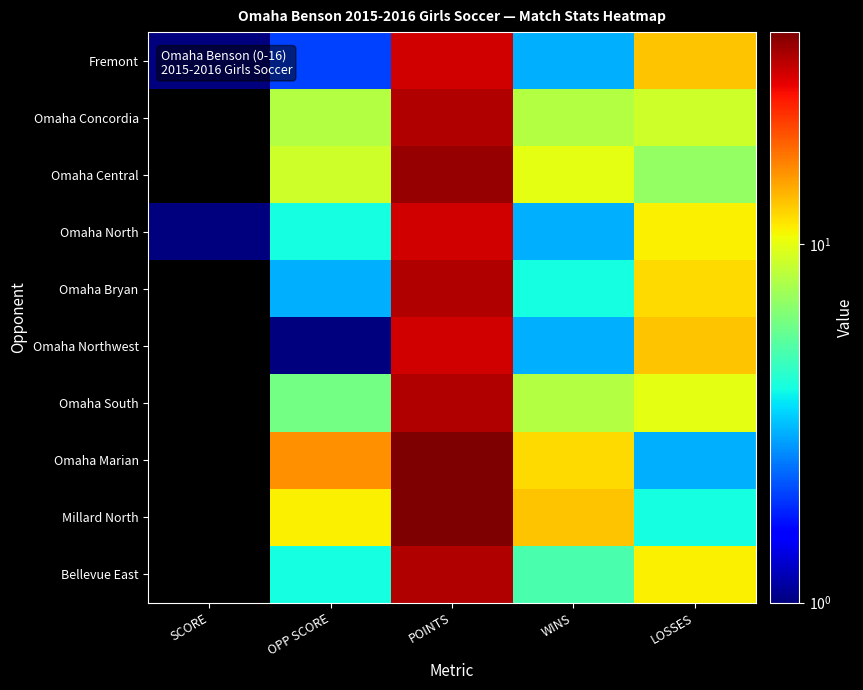

Which series has the widest spread of values?

Omaha Marian